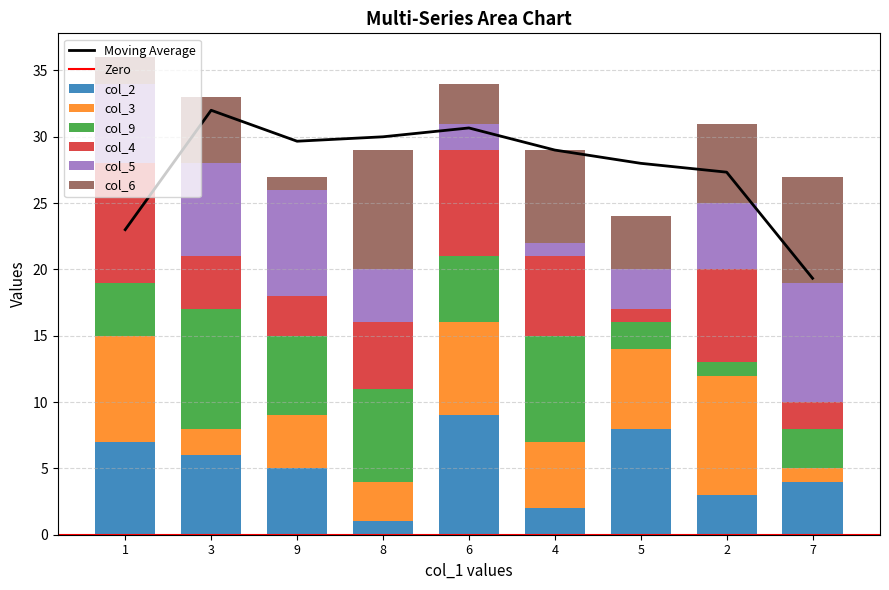

At which label does col_3 reach its peak?

2